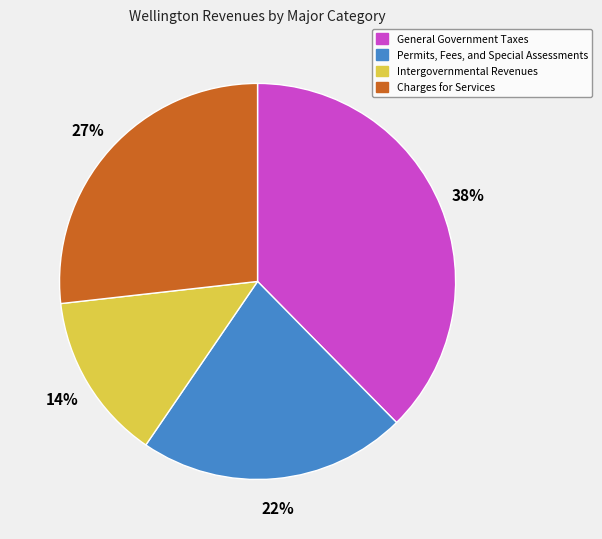

Is the sum of Charges for Services and Permits, Fees, and Special Assessments greater than half?

No